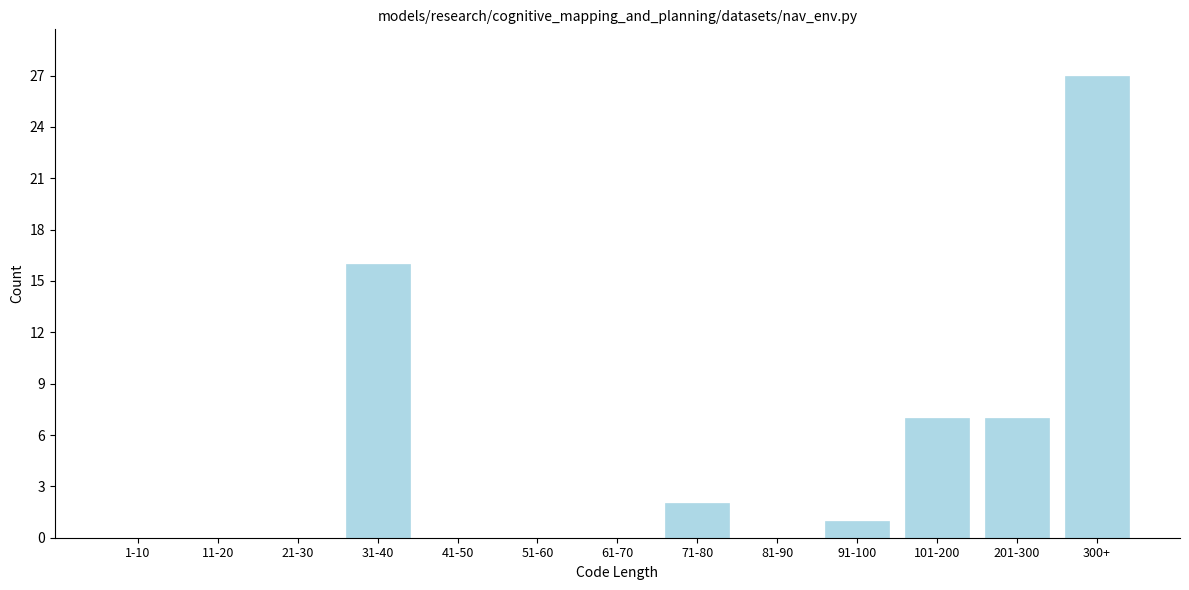

Reading right to left, list all the values displayed in this chart.

300+=27	201-300=7	101-200=7	91-100=1	81-90=0	71-80=2	61-70=0	51-60=0	41-50=0	31-40=16	21-30=0	11-20=0	1-10=0